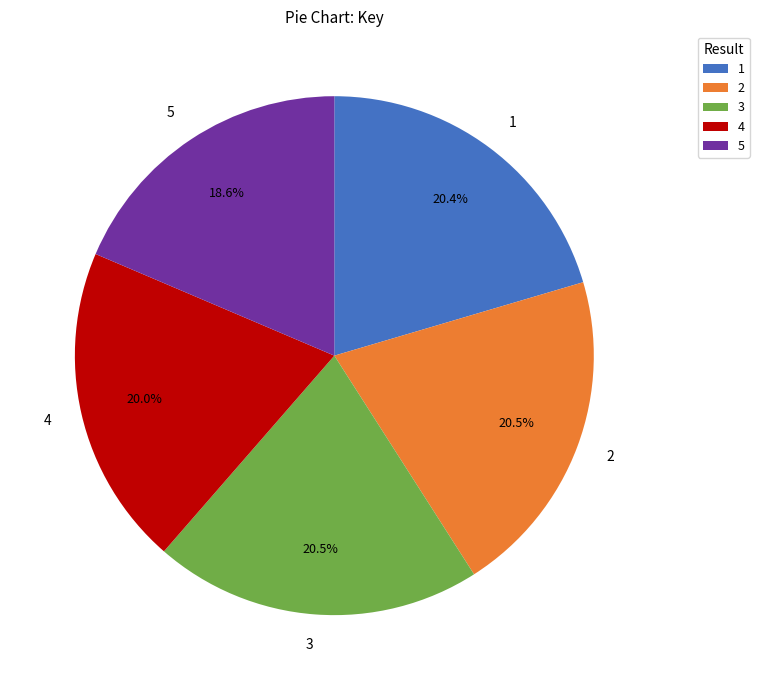

Does 3 account for over 50% of the chart?

No